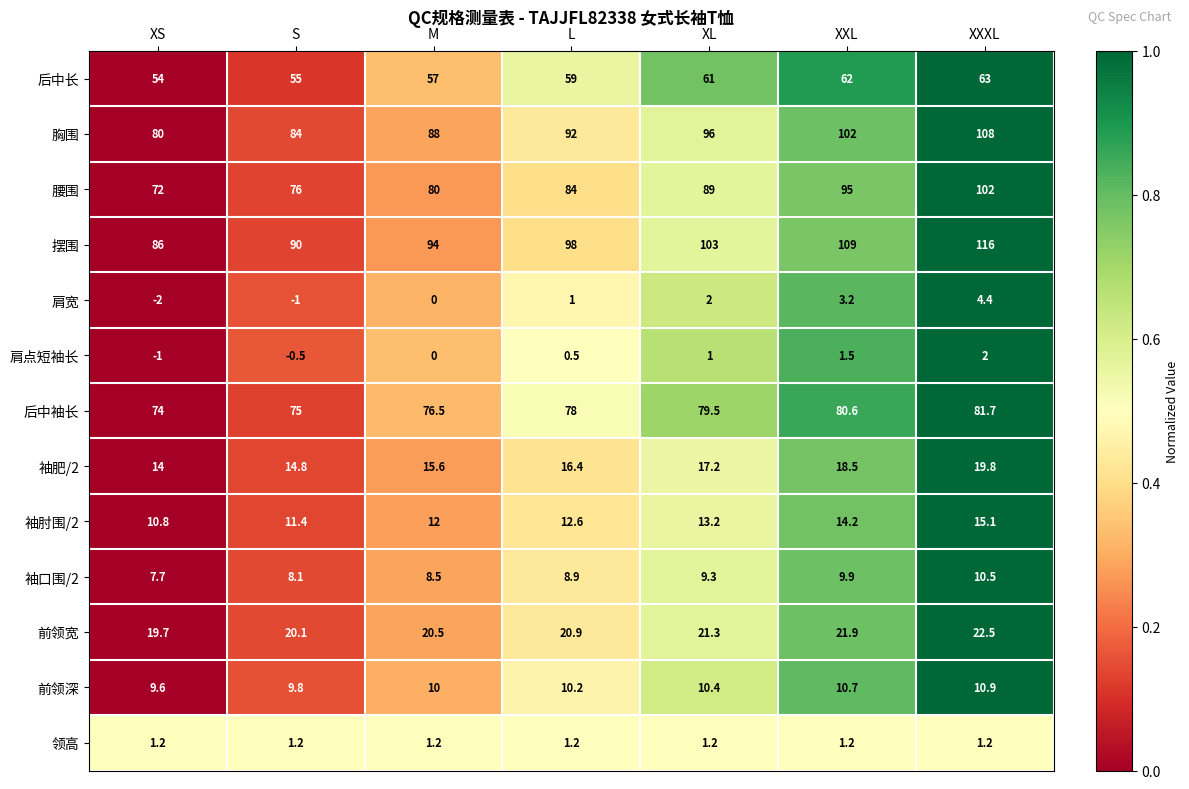

At how many categories does at least one series exceed 0?

7